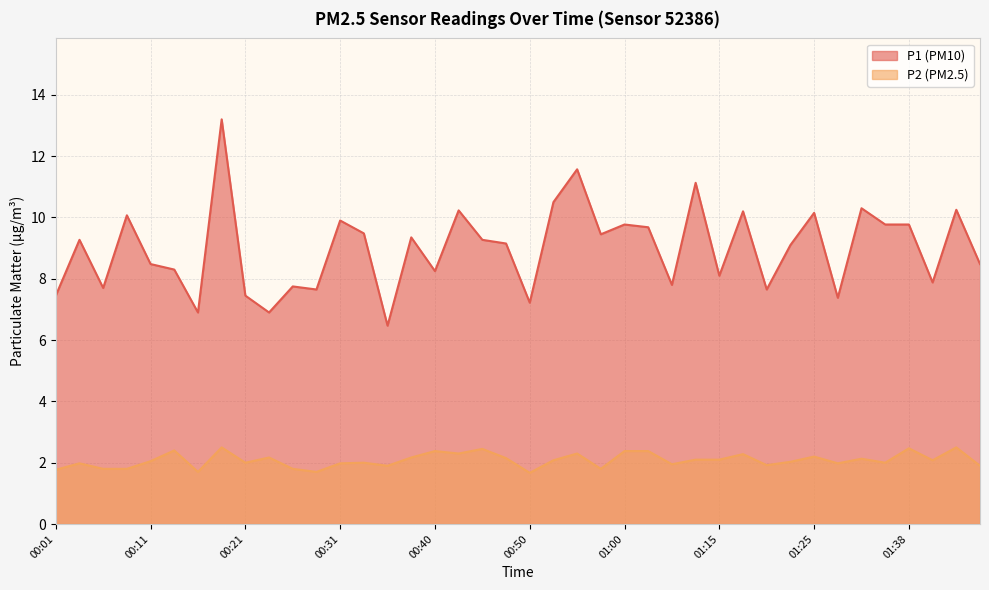

True or false: P2 and P1 intersect in this chart.

False